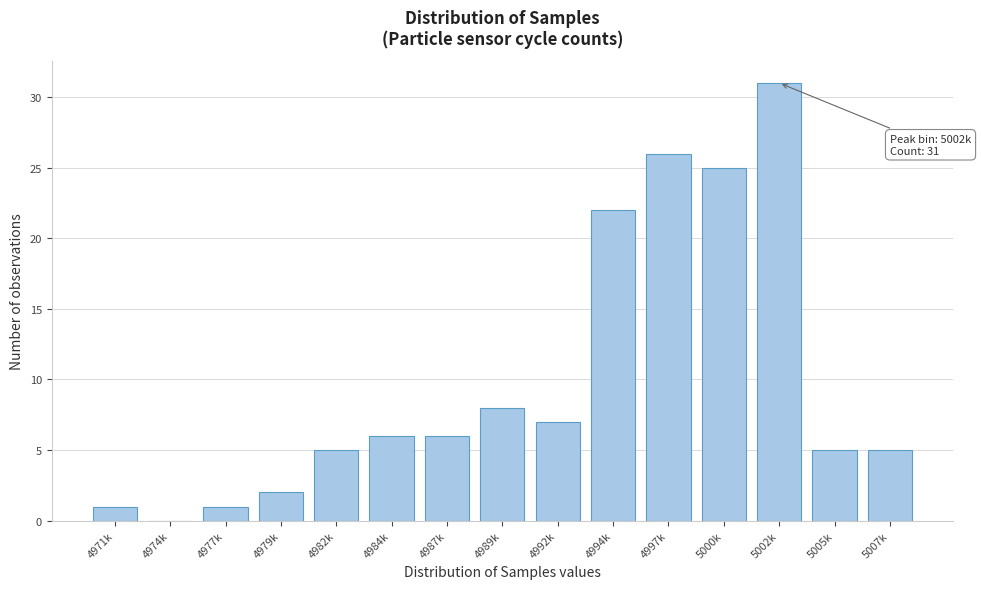

Reading right to left, transcribe all the data shown in this chart.

5007k=5	5005k=5	5002k=31	5000k=25	4997k=26	4994k=22	4992k=7	4989k=8	4987k=6	4984k=6	4982k=5	4979k=2	4977k=1	4974k=0	4971k=1